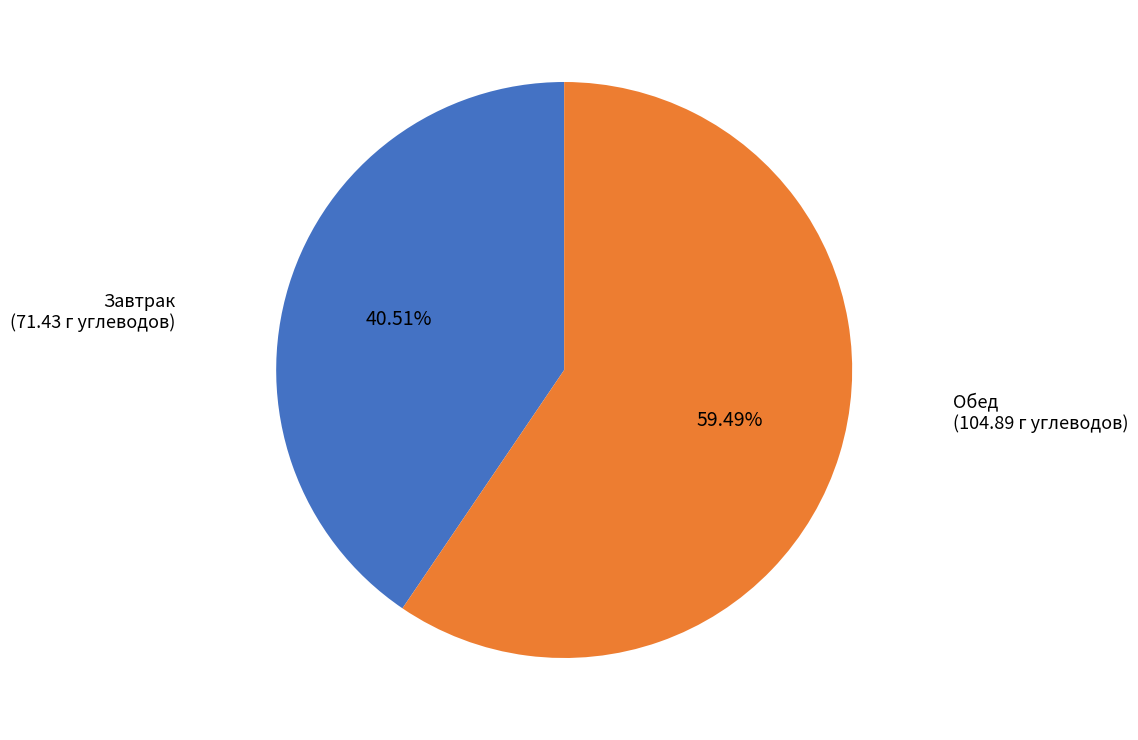

Is there a majority slice in this chart?

Yes